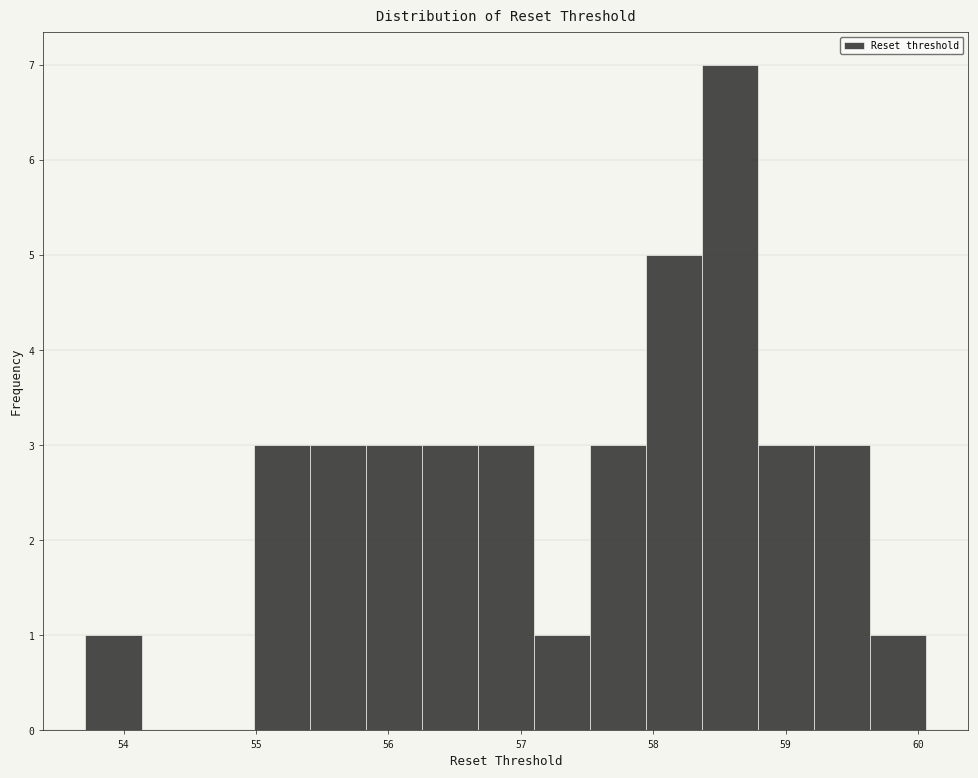

How tall is the bar that spans 53.7 to 54.1 on the x-axis? Neither the bar edges nor the heights are printed on the chart, so give them approximately, as read against the axes.

1